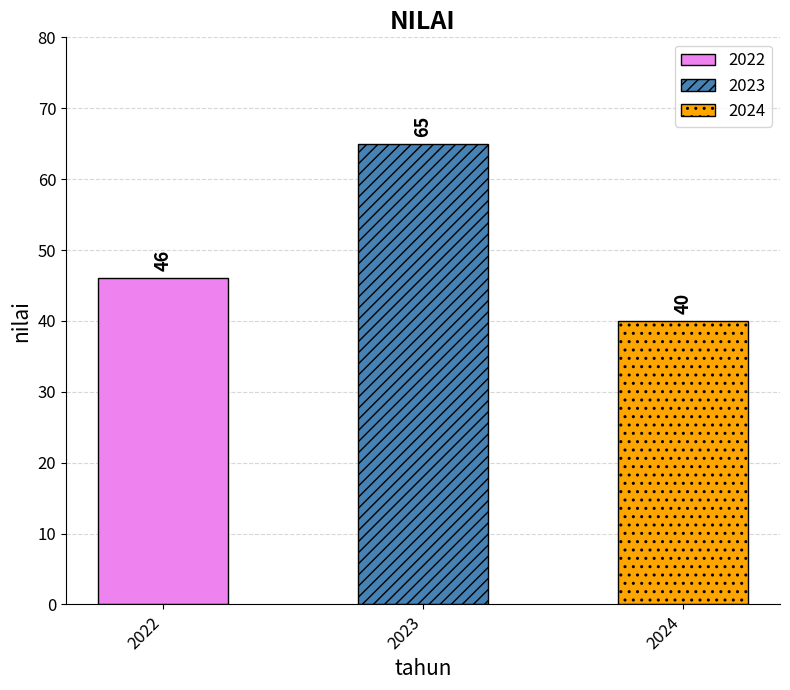

How many data points are less than 46?

1